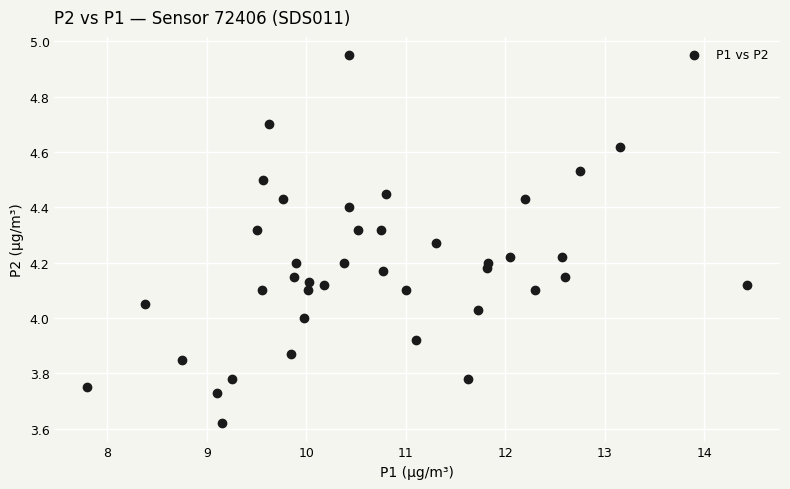

What is the range of Y values (max minus min)?

1.3